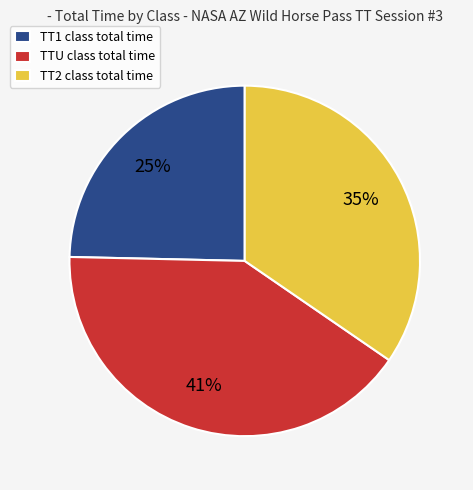

Between TTU class total time and TT1 class total time, which is larger?

TTU class total time